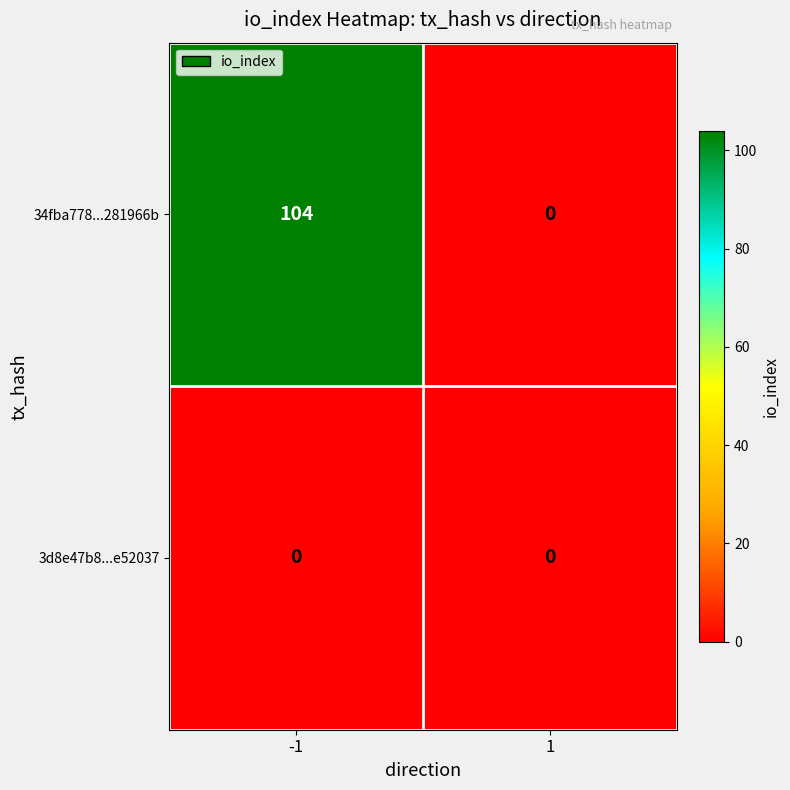

List the series in order of their overall mean, lowest first.

3d8e47b8...e52037, 34fba778...281966b